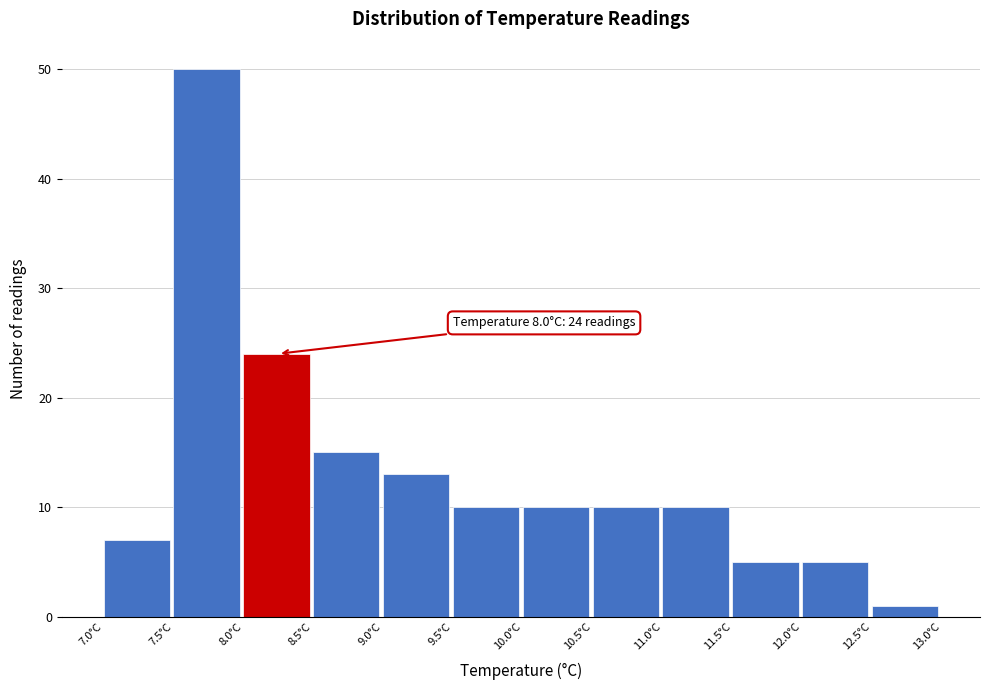

Over which range of the x-axis is the bar tallest?

7.5 to 8.0